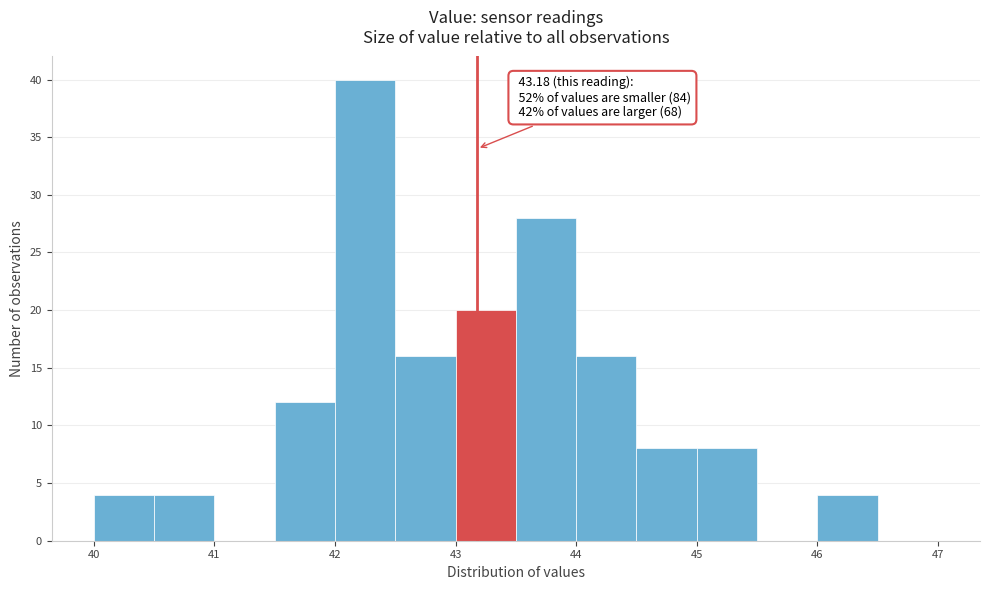

Which range on the x-axis has the tallest bar?

42.0 to 42.5